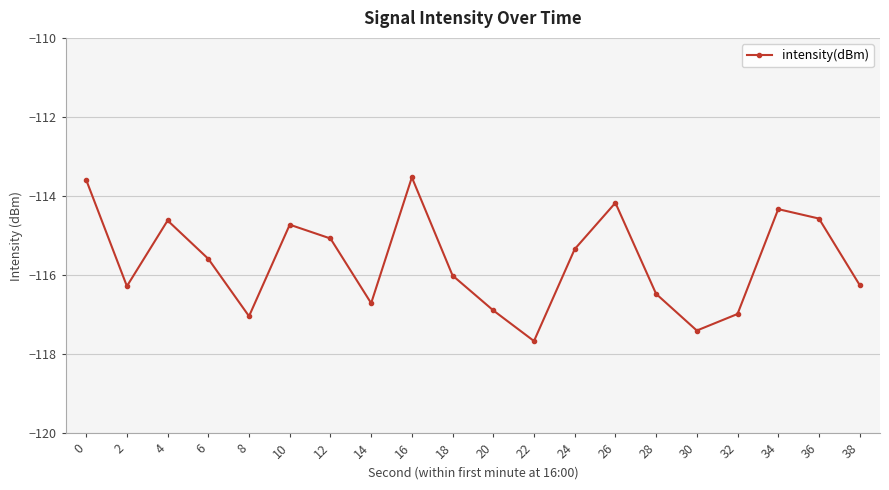

Which has a higher value, 8 or 26?

26